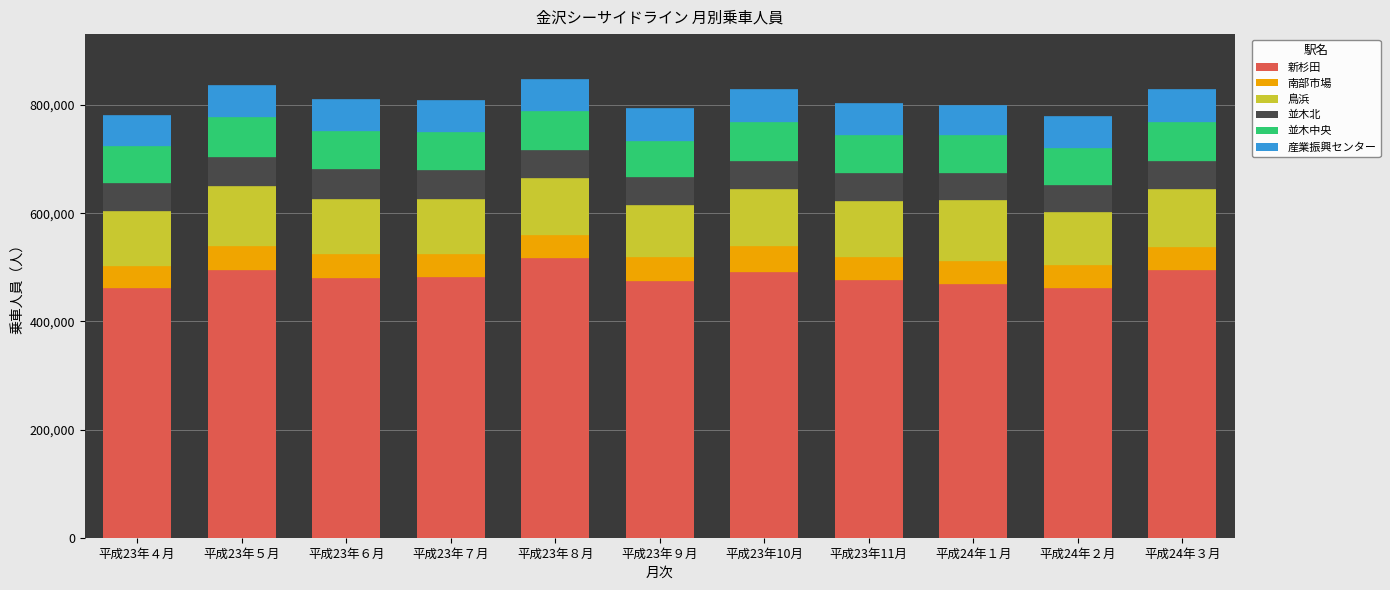

Reading left to right, extract all data points from this chart.

新杉田: 平成23年４月=459461	平成23年５月=494032	平成23年６月=478948	平成23年７月=481027	平成23年８月=516277	平成23年９月=473489	平成23年10月=489834	平成23年11月=474487	平成24年１月=467049	平成24年２月=460194	平成24年３月=492660
南部市場: 平成23年４月=41426	平成23年５月=44038	平成23年６月=43680	平成23年７月=42452	平成23年８月=41604	平成23年９月=42940	平成23年10月=47099	平成23年11月=42898	平成24年１月=43058	平成24年２月=42680	平成24年３月=43734
鳥浜: 平成23年４月=102335	平成23年５月=110739	平成23年６月=102456	平成23年７月=100692	平成23年８月=104959	平成23年９月=96308	平成23年10月=106027	平成23年11月=103332	平成24年１月=111829	平成24年２月=97427	平成24年３月=106873
並木北: 平成23年４月=51497	平成23年５月=53508	平成23年６月=54369	平成23年７月=53060	平成23年８月=52821	平成23年９月=51721	平成23年10月=52528	平成23年11月=51213	平成24年１月=50279	平成24年２月=50158	平成24年３月=52046
並木中央: 平成23年４月=67287	平成23年５月=73969	平成23年６月=70351	平成23年７月=70382	平成23年８月=71970	平成23年９月=68212	平成23年10月=70743	平成23年11月=70048	平成24年１月=70108	平成24年２月=67704	平成24年３月=70970
産業振興センター: 平成23年４月=56963	平成23年５月=59272	平成23年６月=59737	平成23年７月=60365	平成23年８月=58975	平成23年９月=59980	平成23年10月=62327	平成23年11月=60970	平成24年１月=55537	平成24年２月=60006	平成24年３月=61571